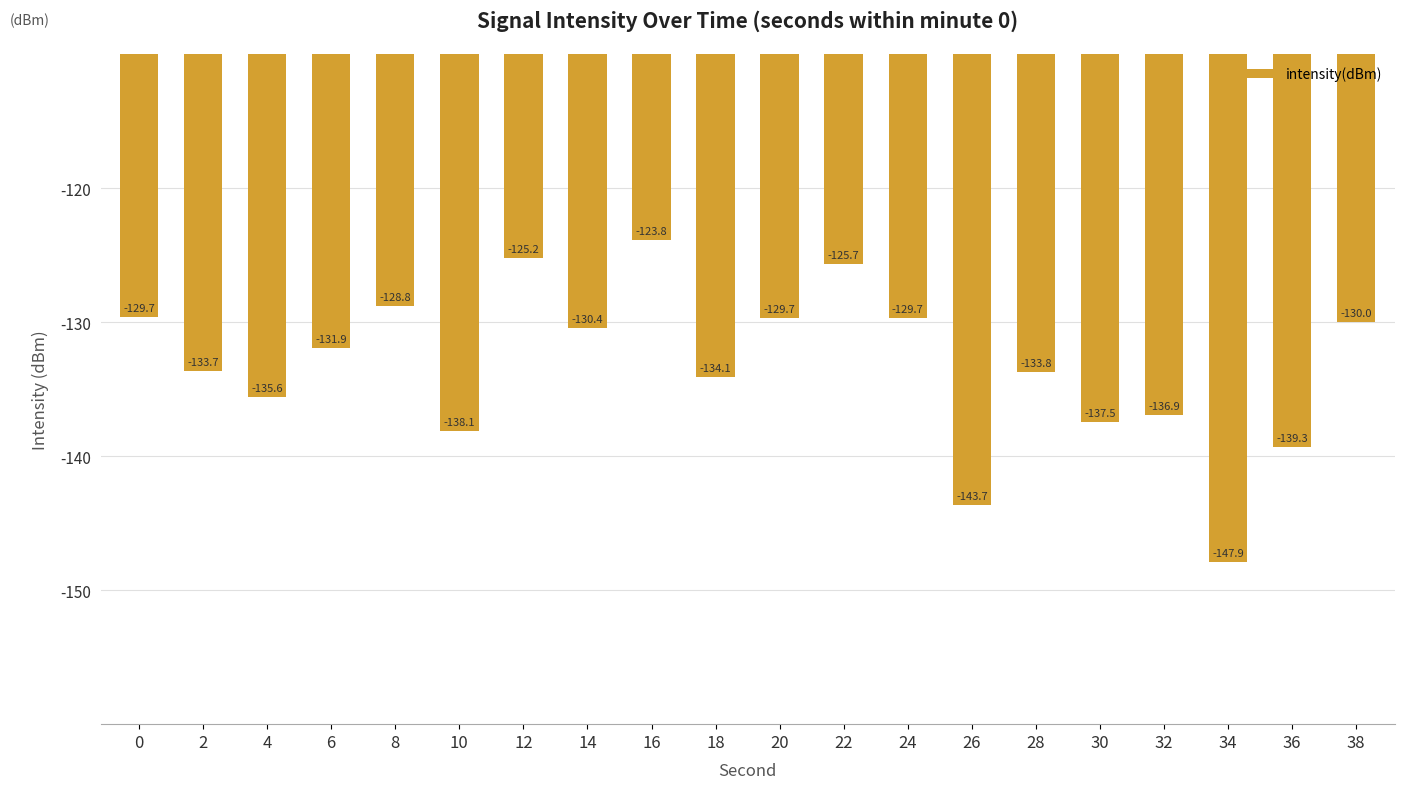

Between 0 and 12, which is larger?

12